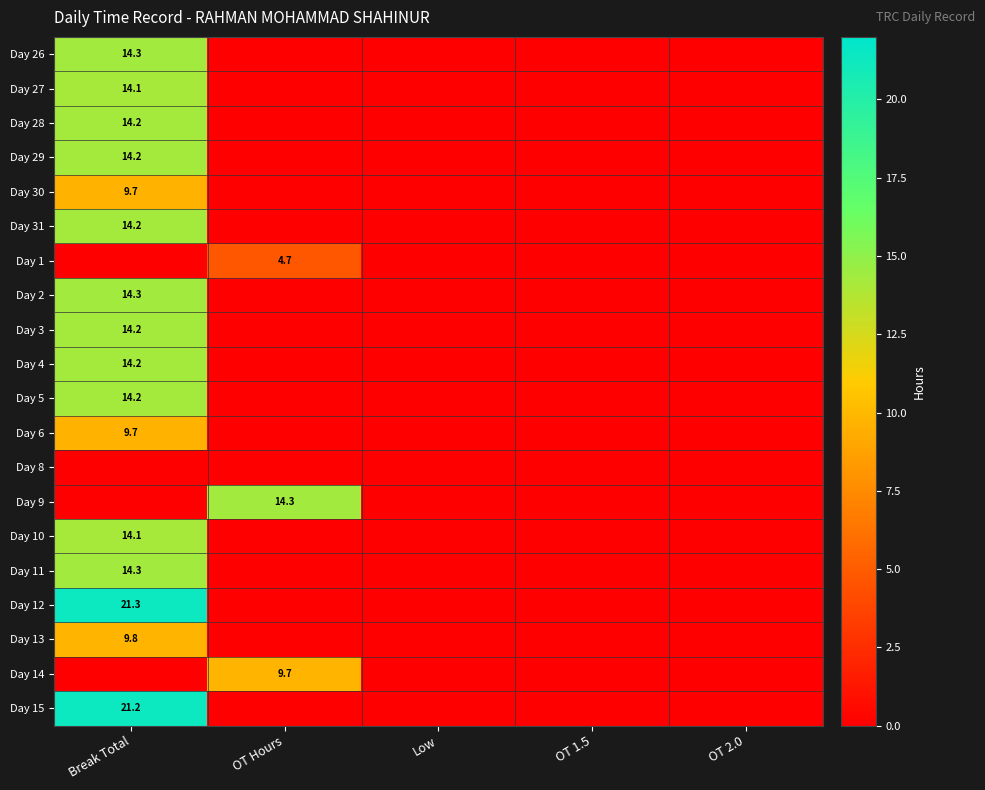

What is the spread (max minus min) of values at Break Total?

21.3